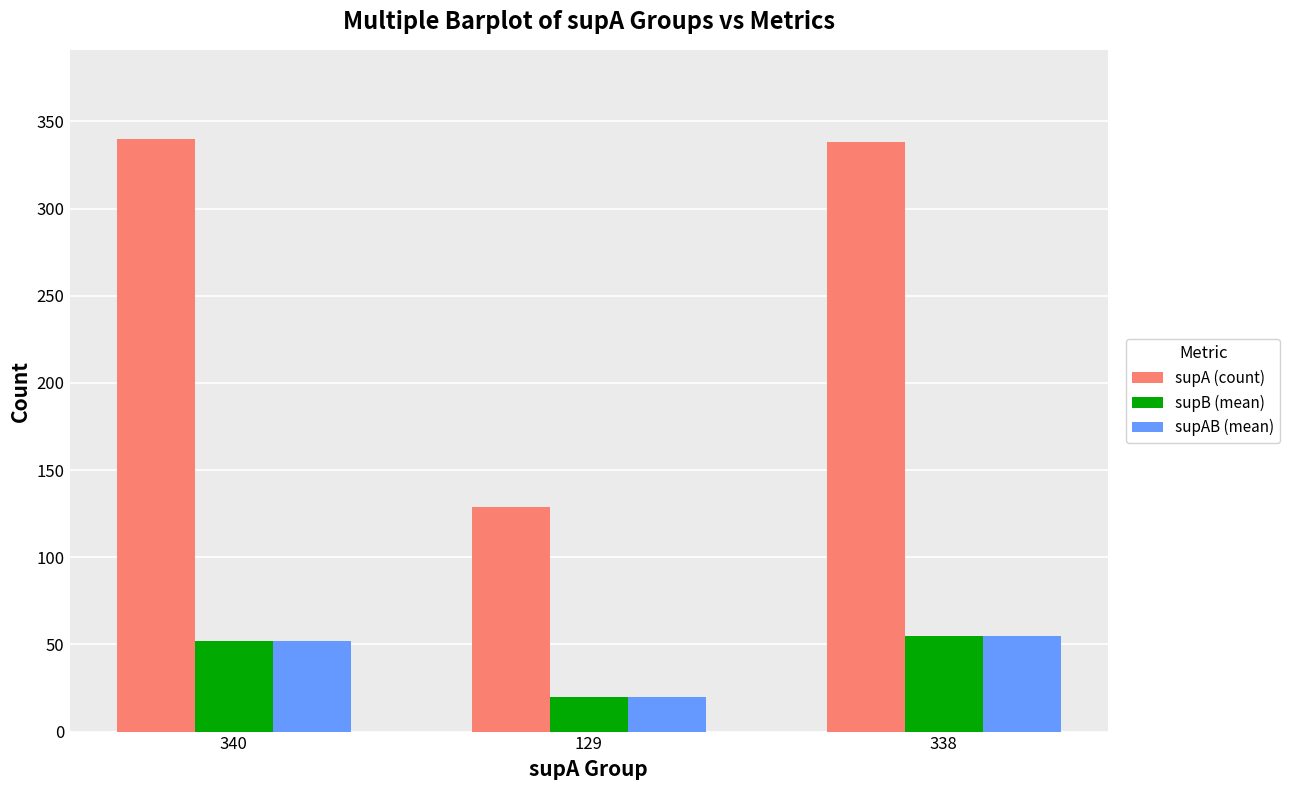

The supB (mean) series shows 31 at 340. True or false?

False